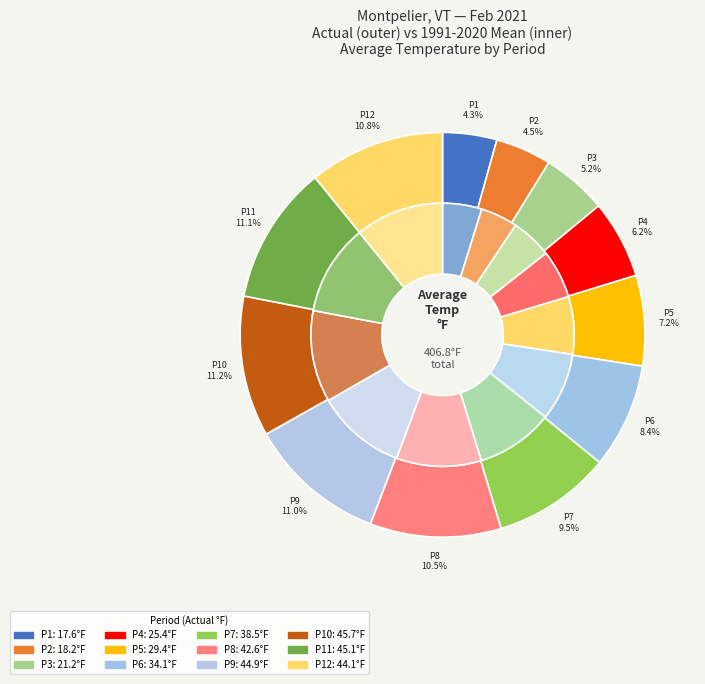

To the nearest percent, what is the difference between the largest and smallest slice percentages?

7%